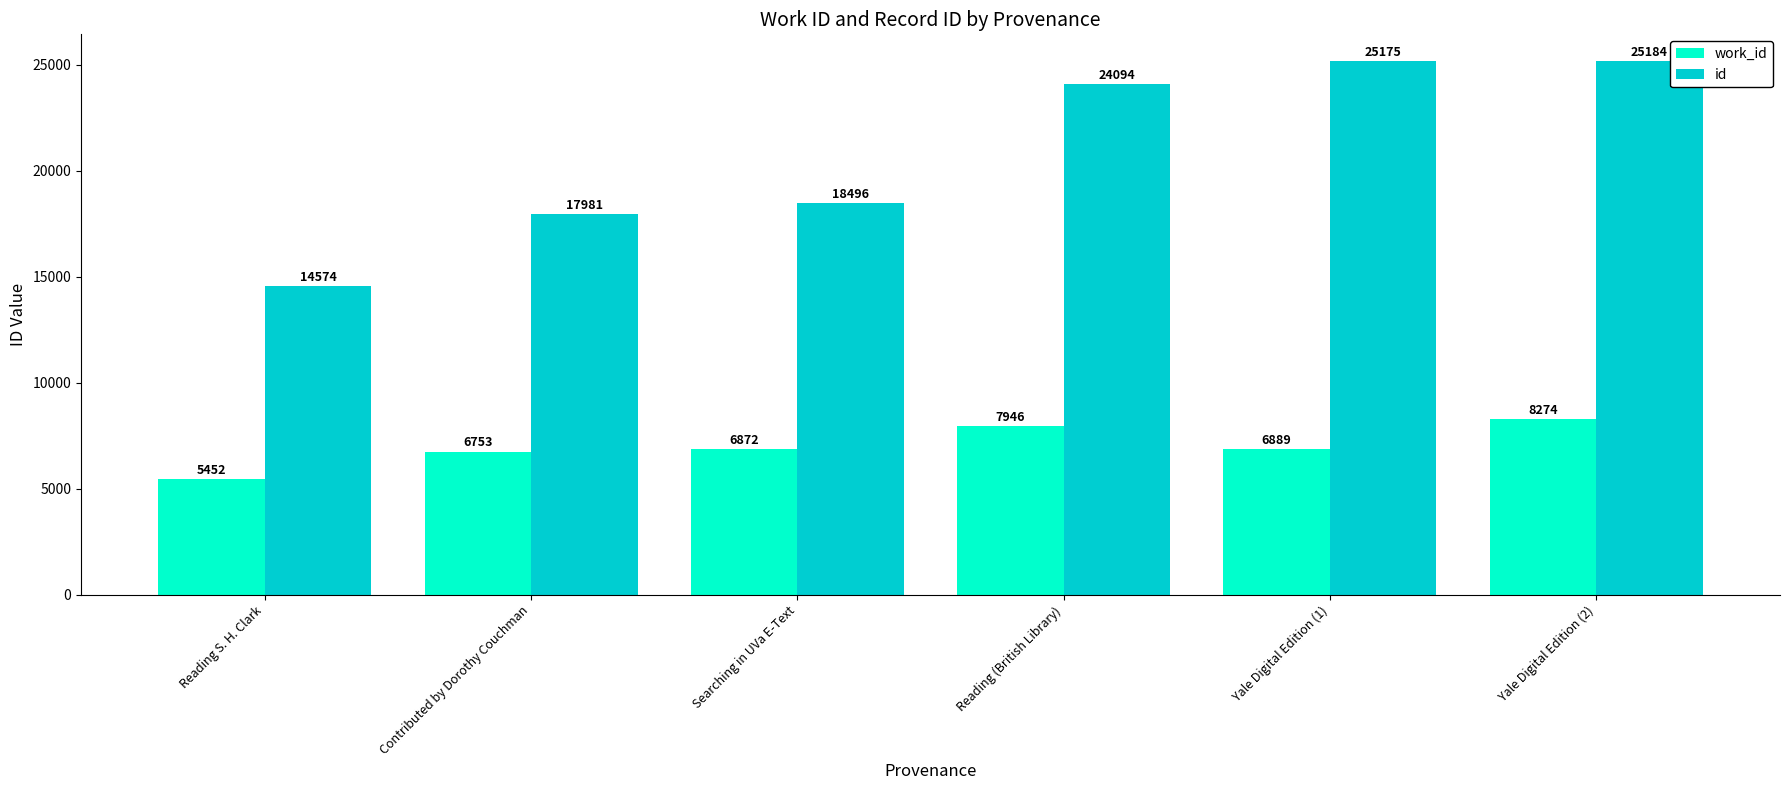

Count the number of data series in this chart.

2